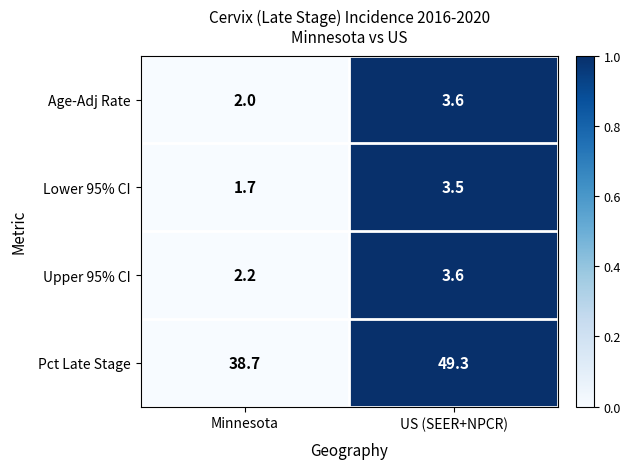

What is the total value across all series at US (SEER+NPCR)?

60.0